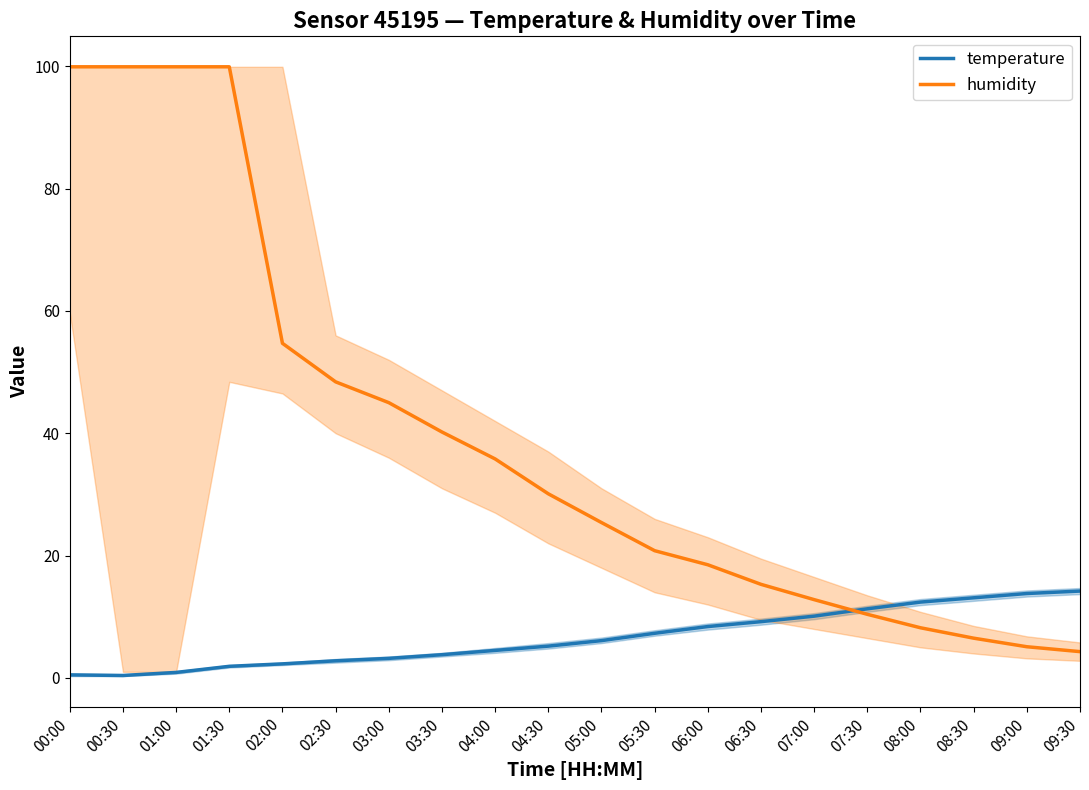

At which label does humidity first exceed 30?

00:00